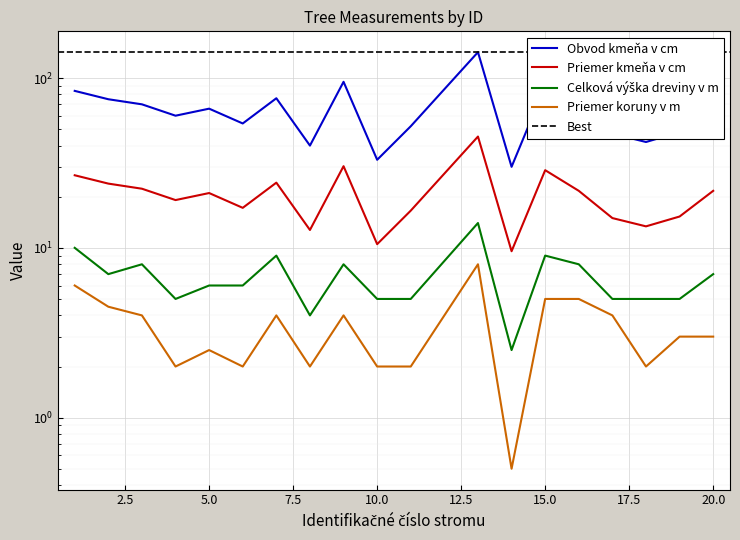

Where is the first local minimum for Priemer kmeňa v cm?

4